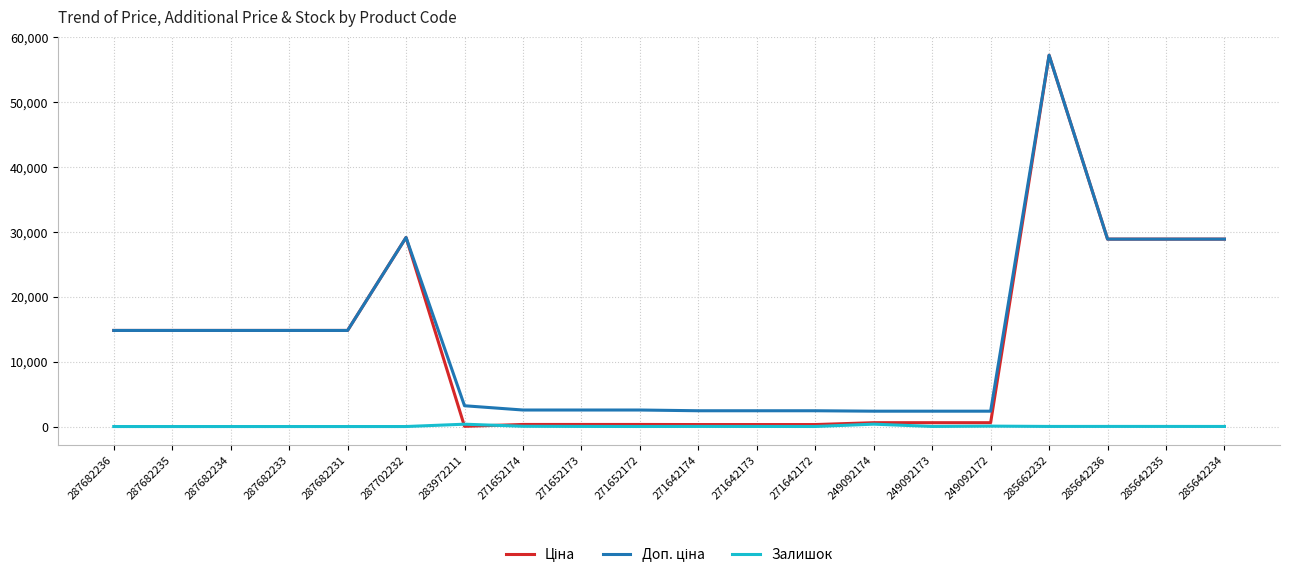

At which category is the sum across all series the highest?

285662232